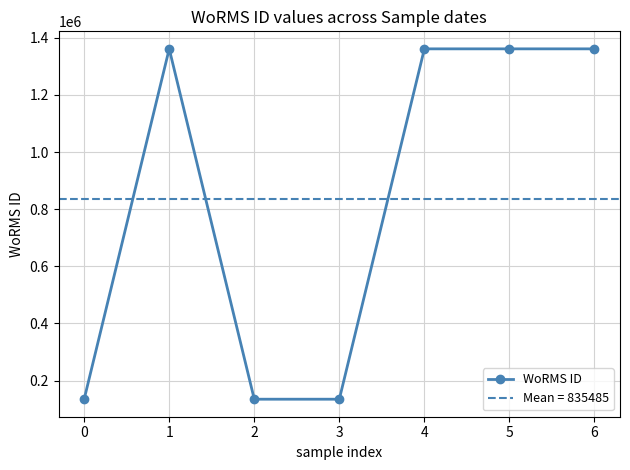

What value does the data have at 3, to the nearest 100?

134600